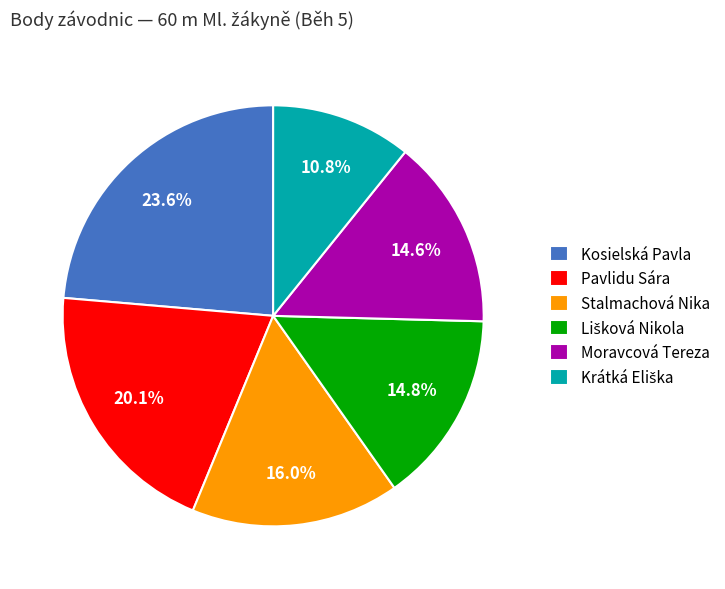

Does any single category account for the majority?

No